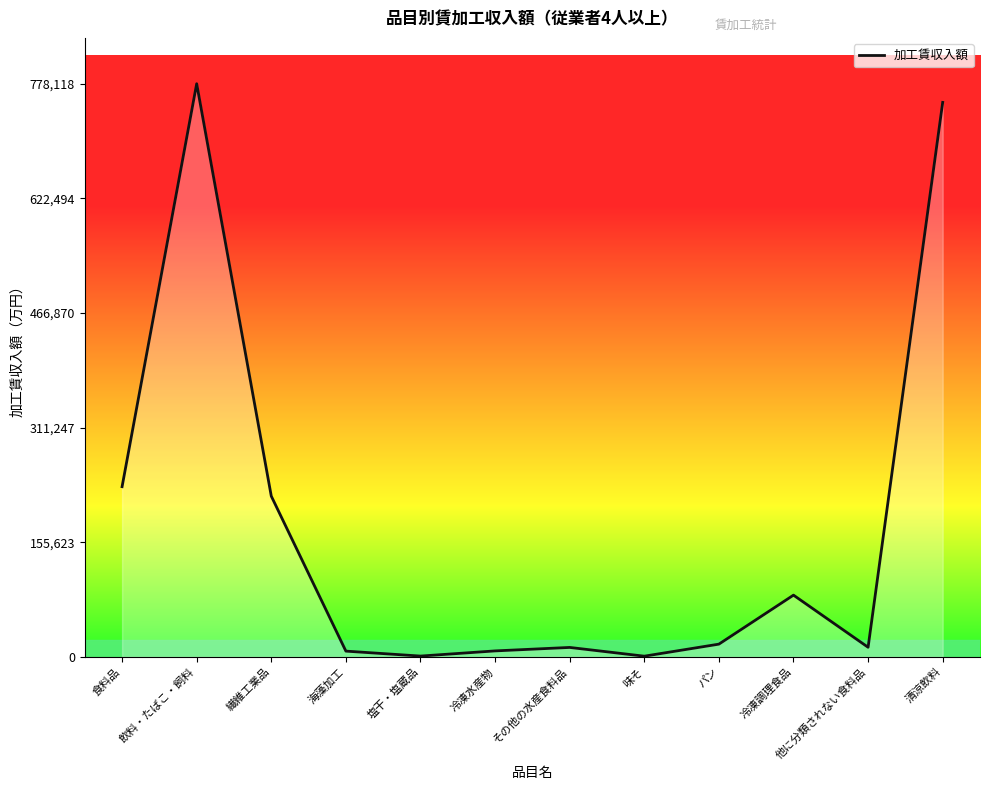

Between 冷凍水産物 and 飲料・たばこ・飼料, which is larger?

飲料・たばこ・飼料